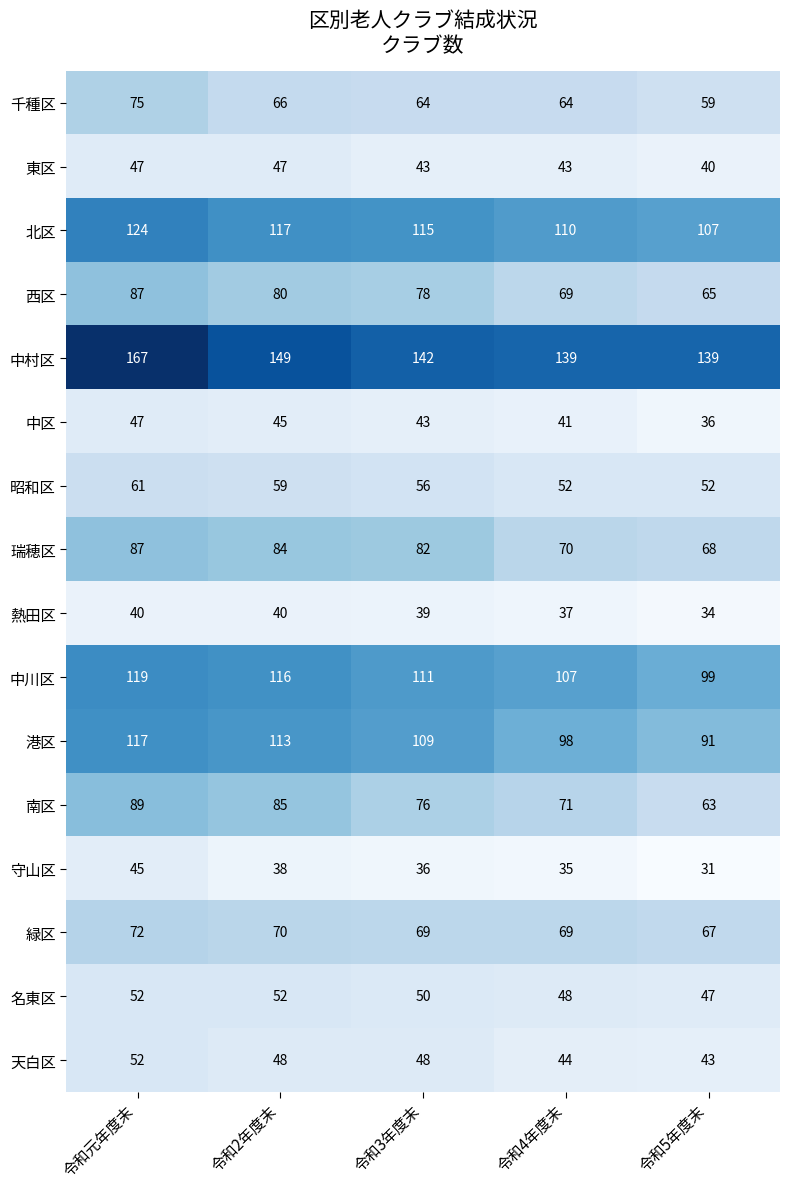

Is it true that 熱田区 equals 21 at 令和2年度末?

False